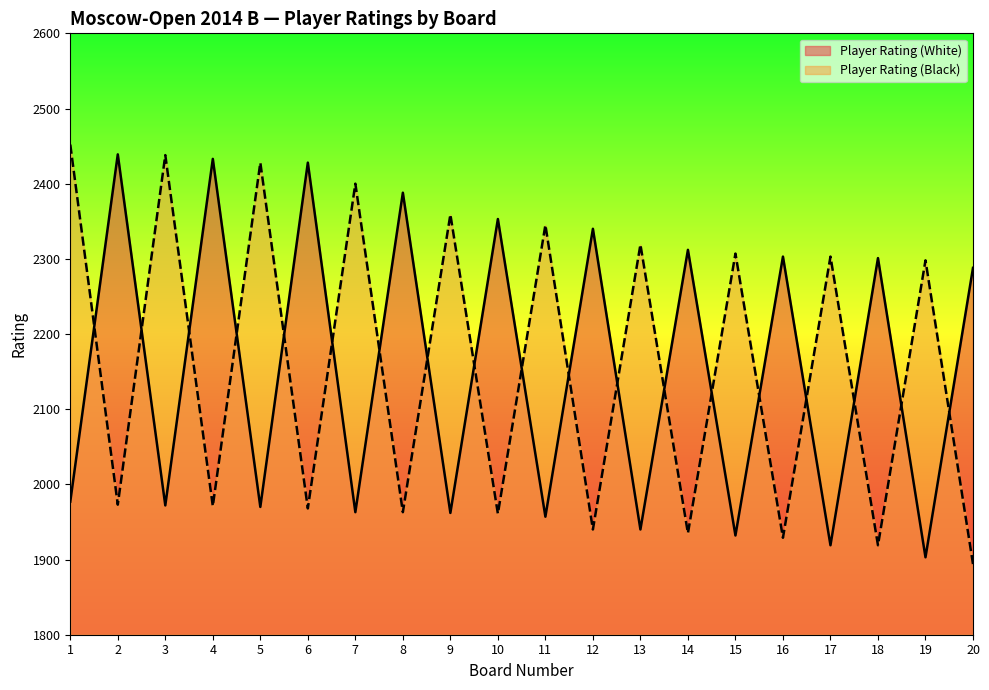

Is the value of Player Rating (Black) at 9 greater than the value of Player Rating (White) at 19?

Yes